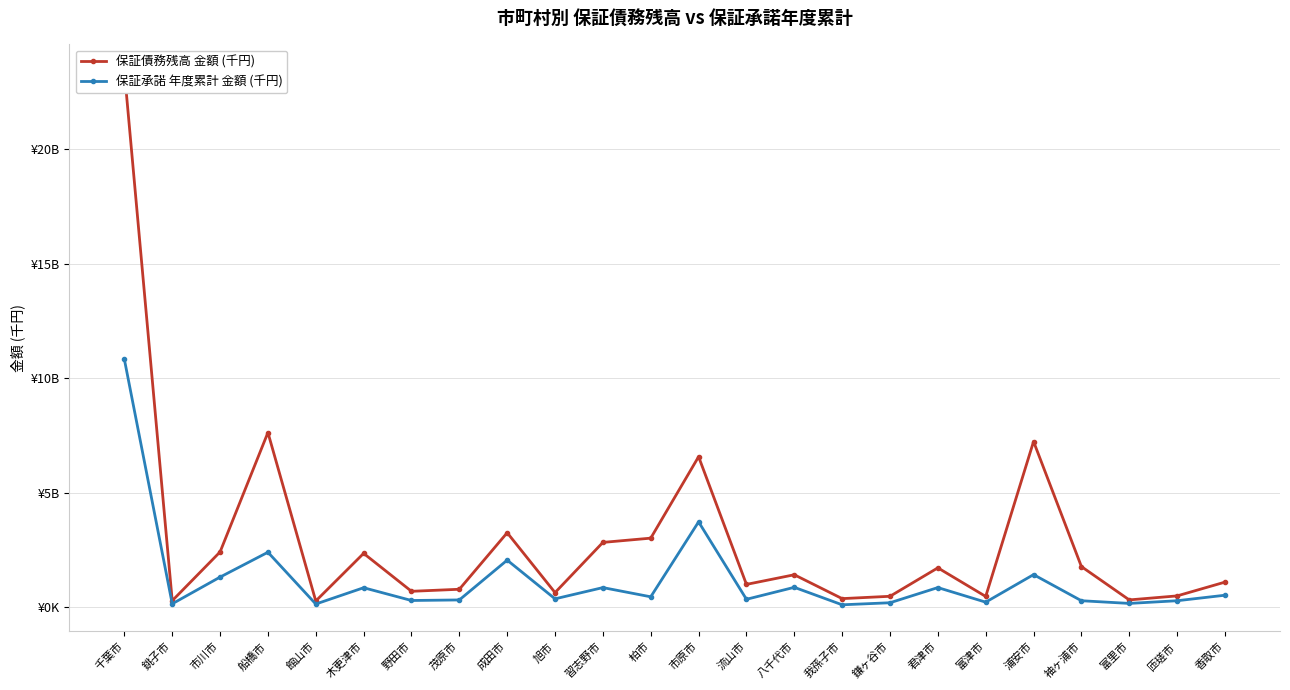

Between 市川市 and 千葉市, which is larger?

千葉市